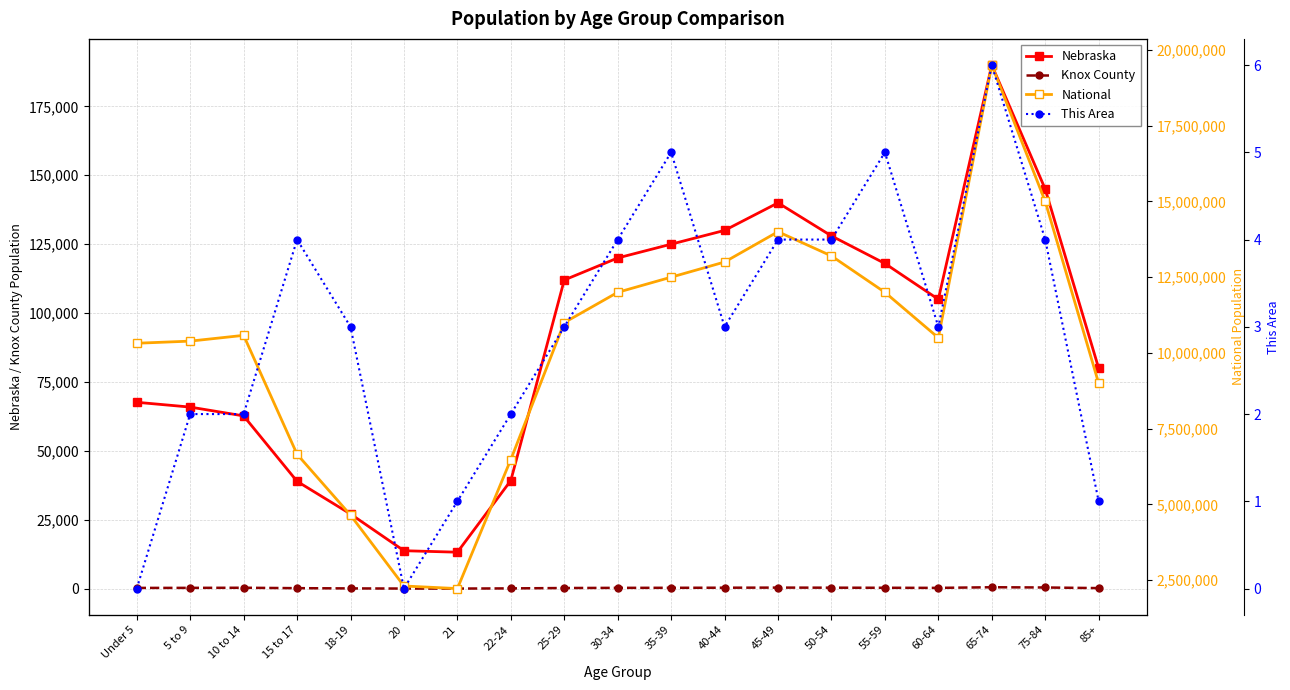

In National, how many points are lower than both neighbors (excluding endpoints)?

2